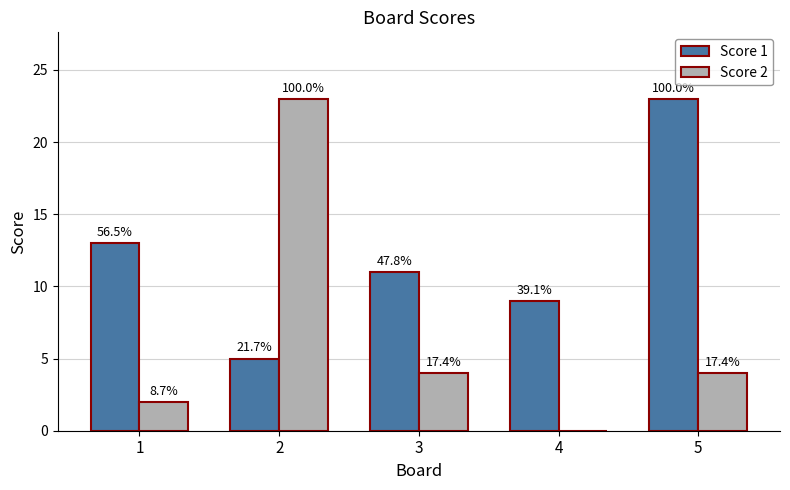

Which series has the largest total across all categories?

Score 1